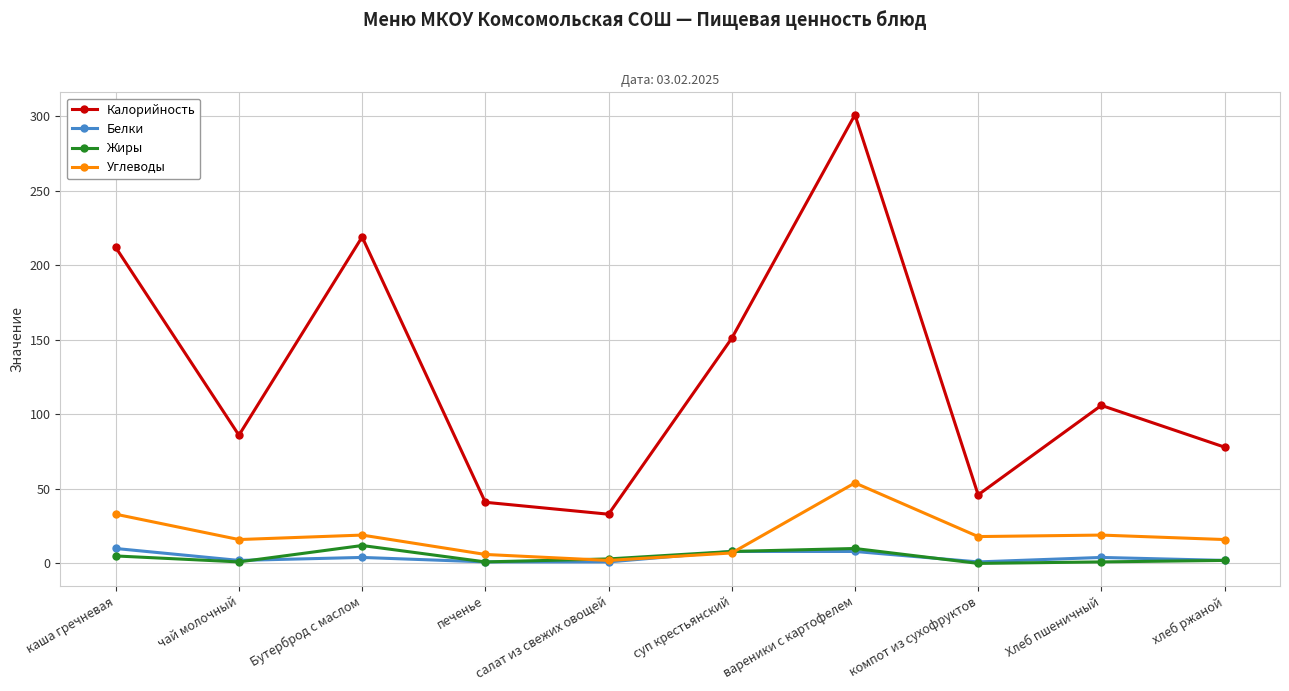

How many distinct data groups are displayed?

4